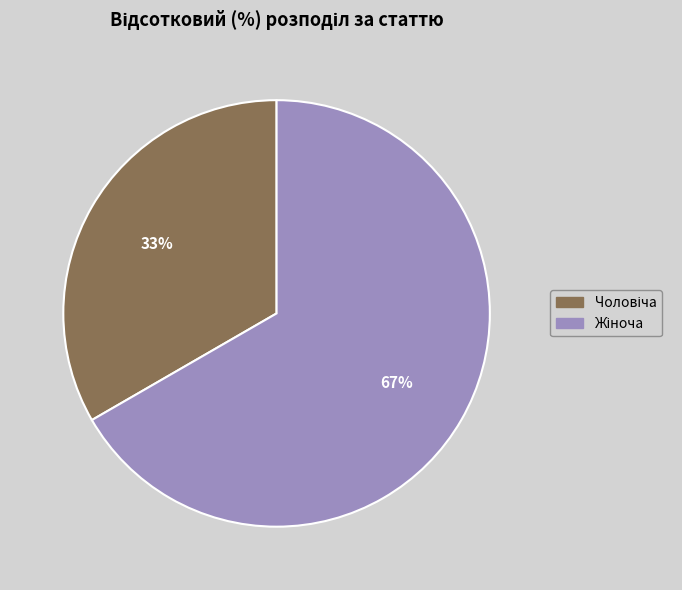

To the nearest percent, what is the average slice percentage?

50%